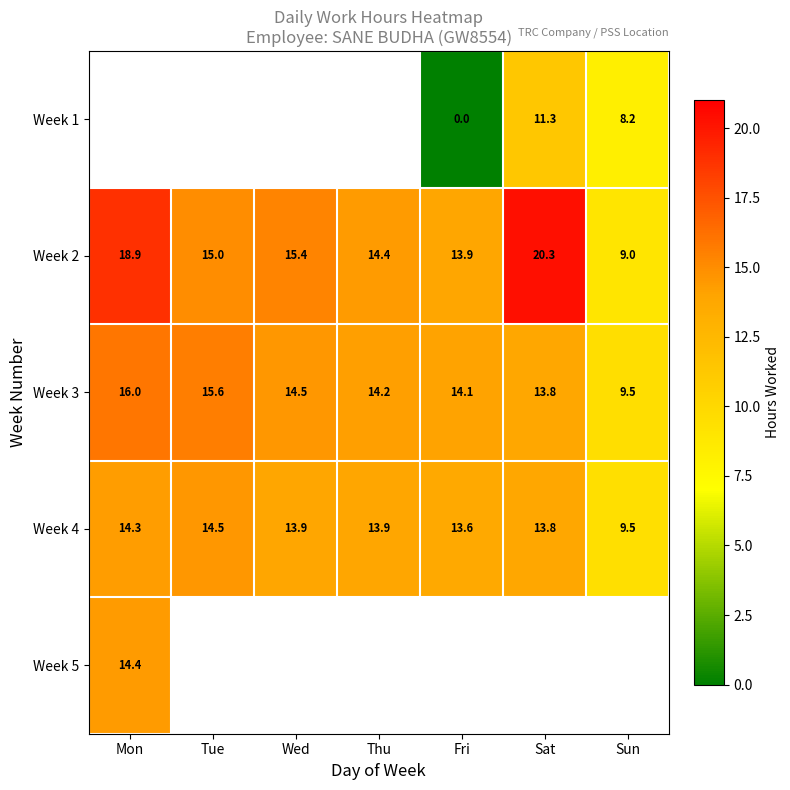

At which label is Week 4 closest to 12?

Fri